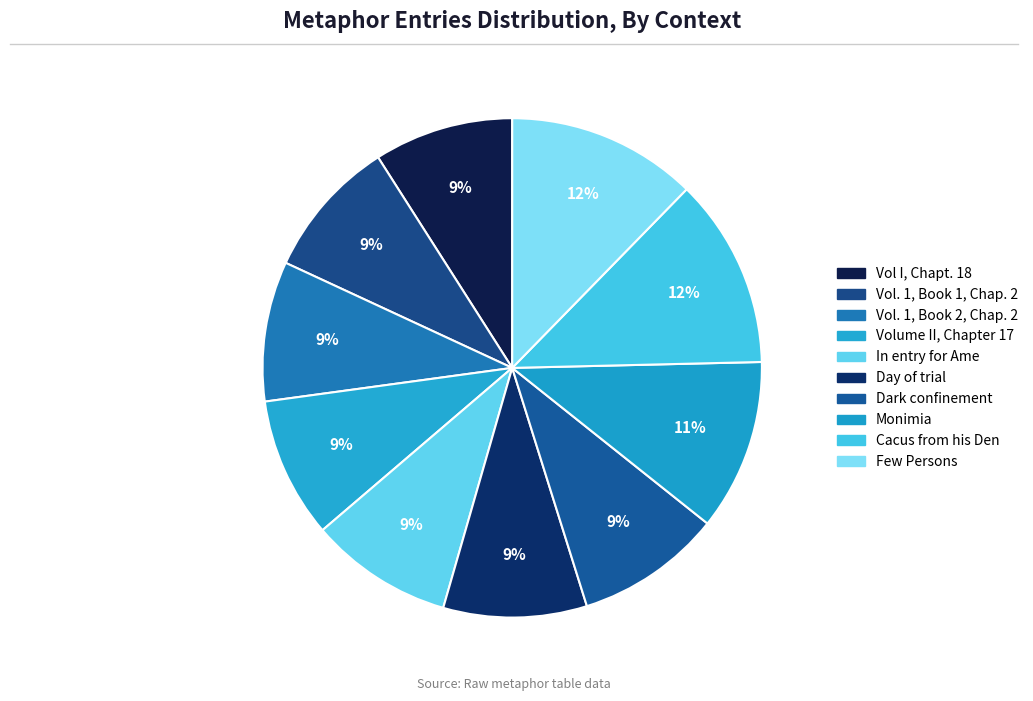

Is it true that Cacus from his Den is 4% of the pie?

False